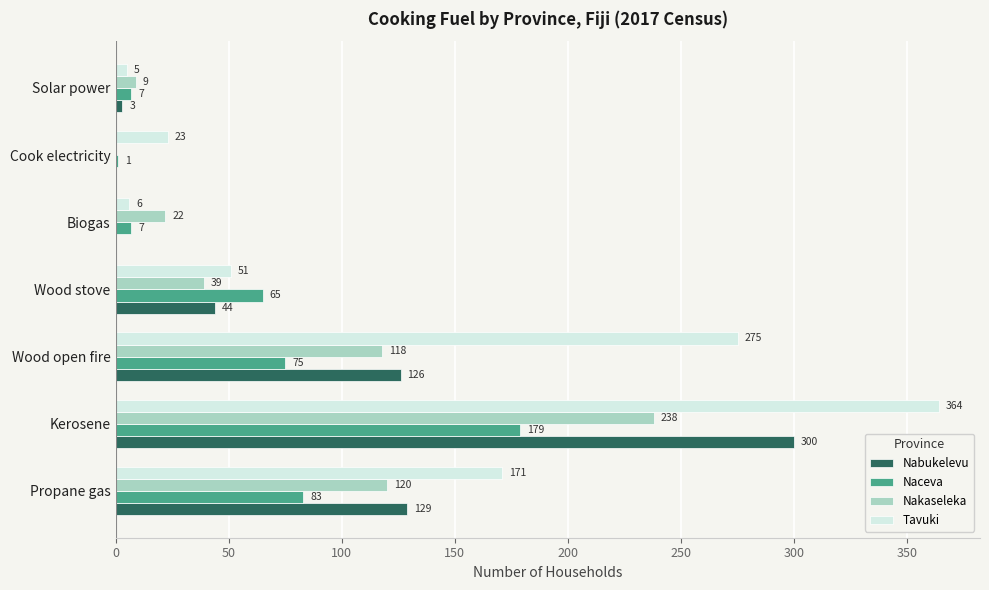

Is it true that Tavuki equals 484 at Wood open fire?

False